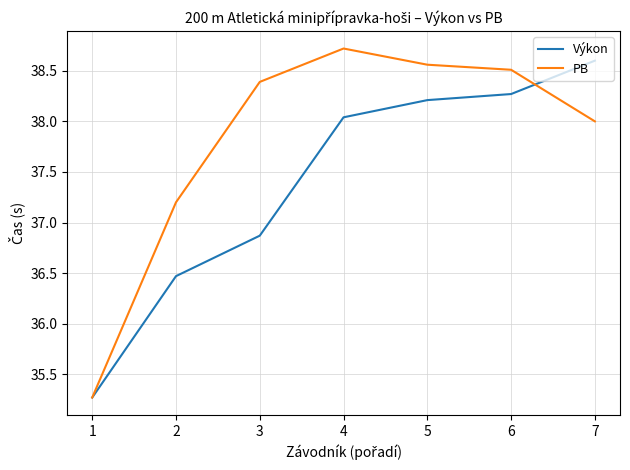

What is the difference between the highest and lowest values at 3?

1.5